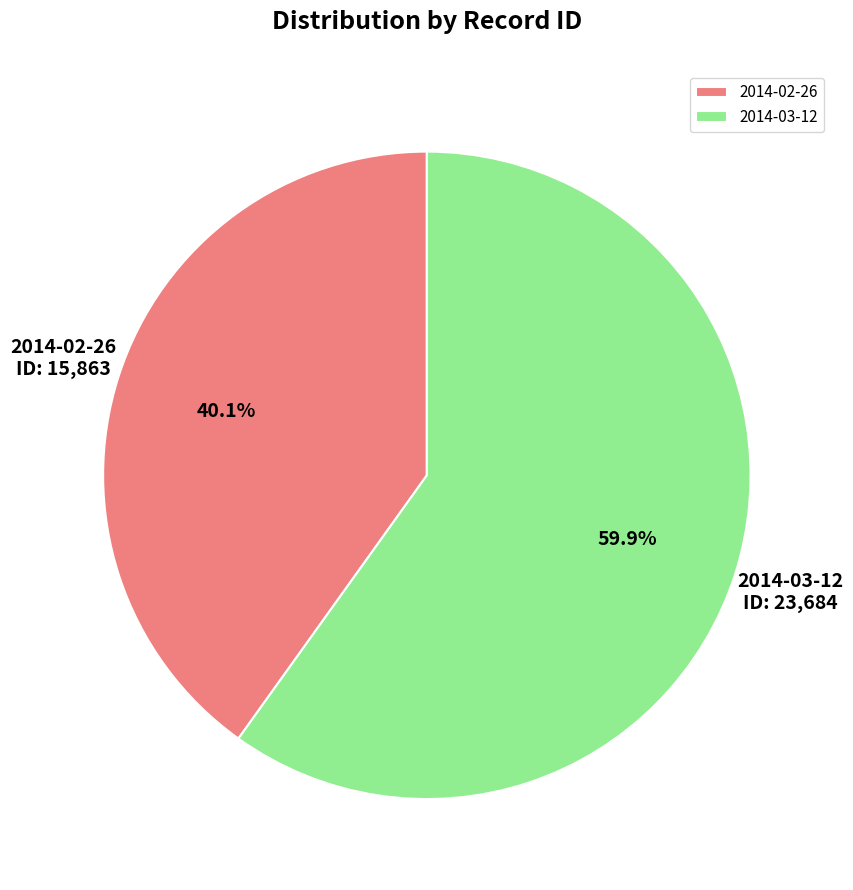

Which slice is the largest?

2014-03-12